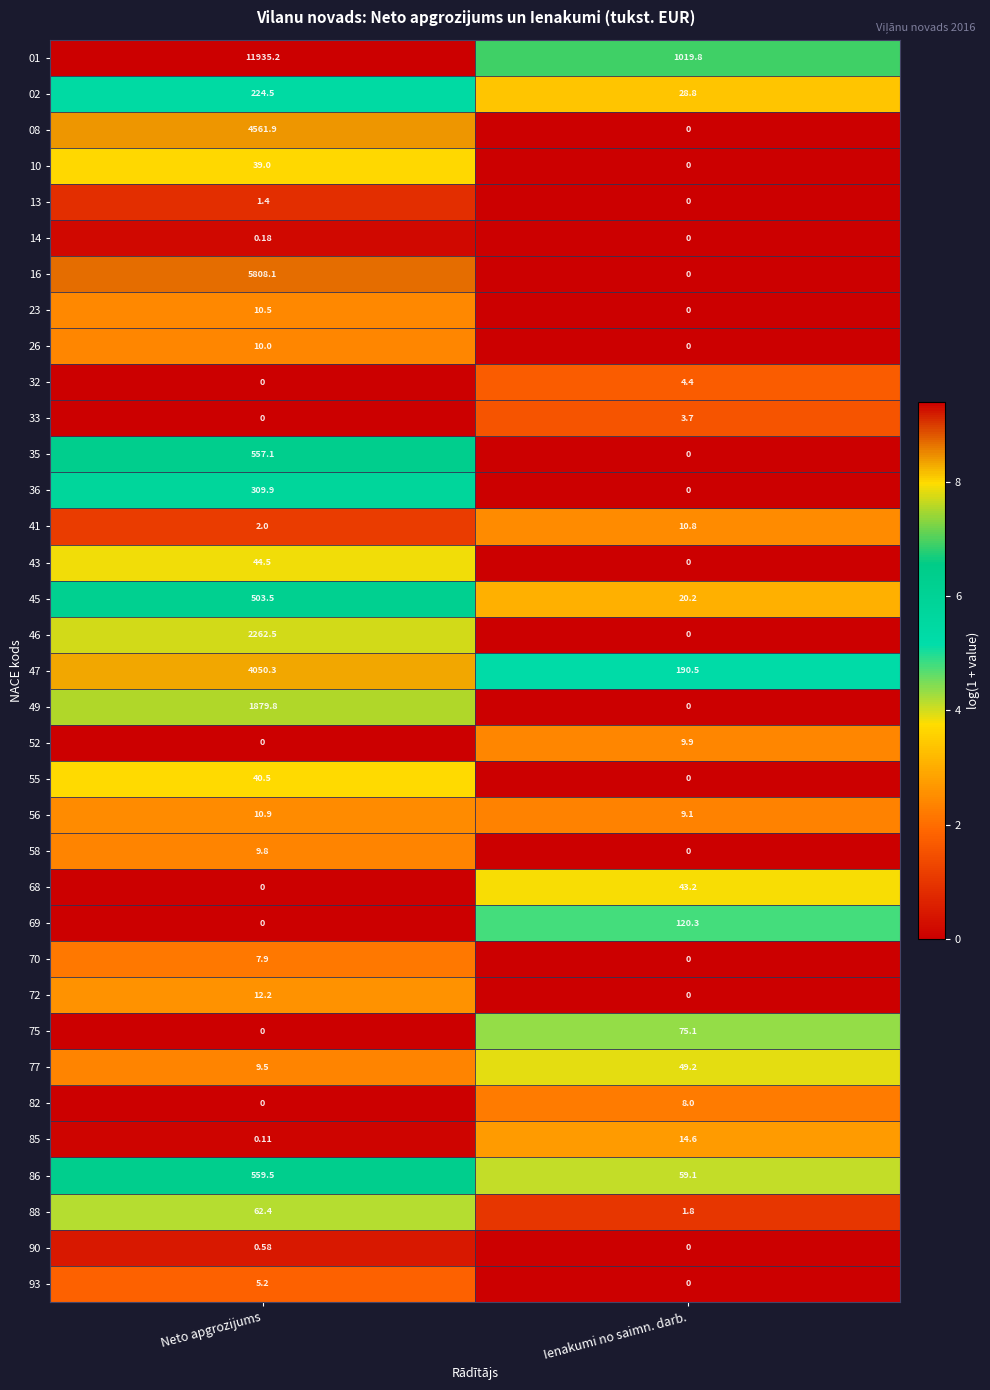

Where is 55 nearest to the value 20?

Ienakumi no saimn. darb.